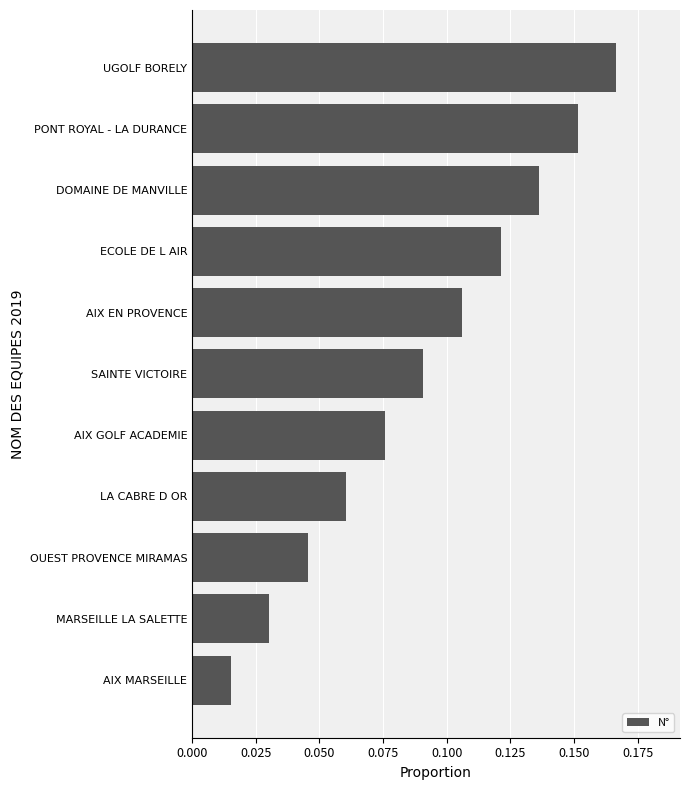

What is the sum of all values?

1.0